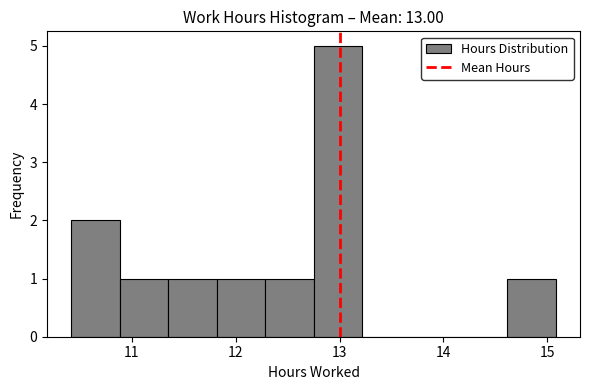

Reading left to right, list every bar in this chart as the range it spans on the x-axis followed by its height. Neither the bar edges nor the heights are printed on the chart, so give them approximately, as read against the axes.

10.4 to 10.9: 2
10.9 to 11.4: 1
11.4 to 11.8: 1
11.8 to 12.3: 1
12.3 to 12.8: 1
12.8 to 13.2: 5
13.2 to 13.7: 0
13.7 to 14.1: 0
14.1 to 14.6: 0
14.6 to 15.1: 1